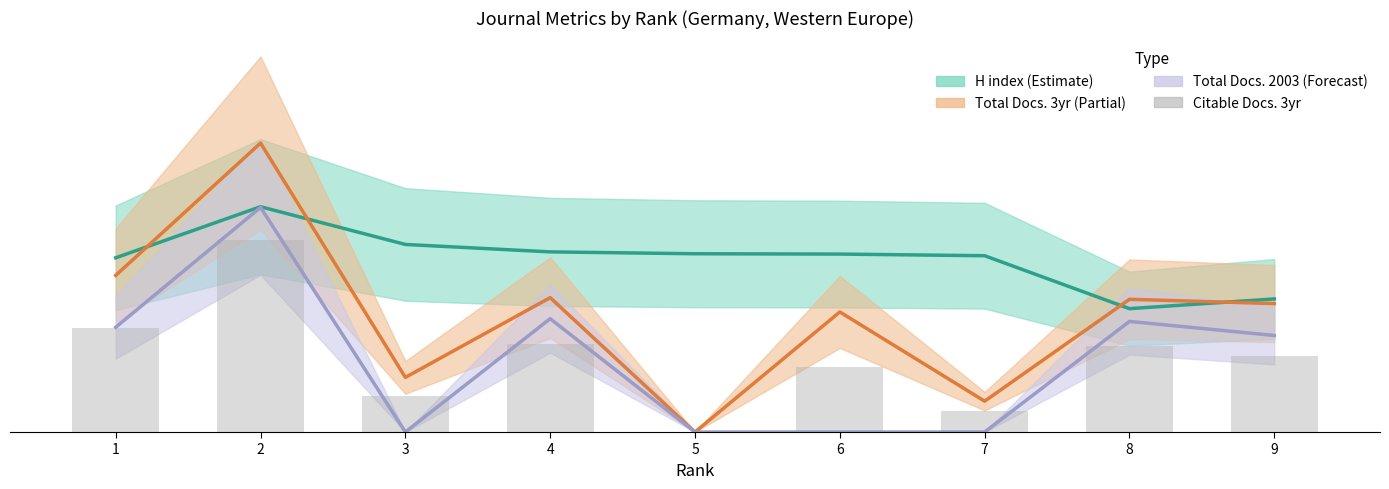

Is it true that the value at 3 is 7.8?

True